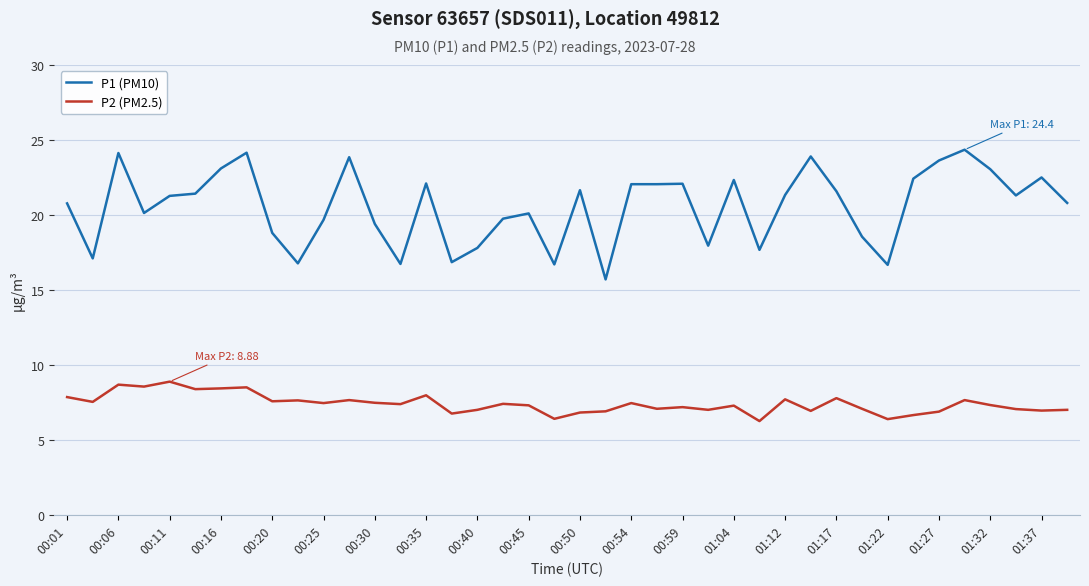

Is this an area chart (filled region under the line)?

No